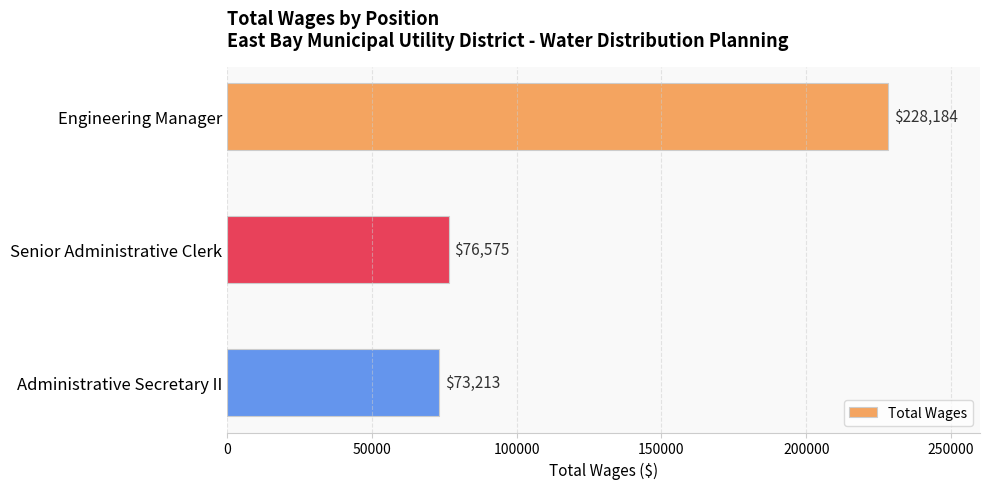

Approximately how many times larger is the value at Engineering Manager compared to Senior Administrative Clerk?

3.0